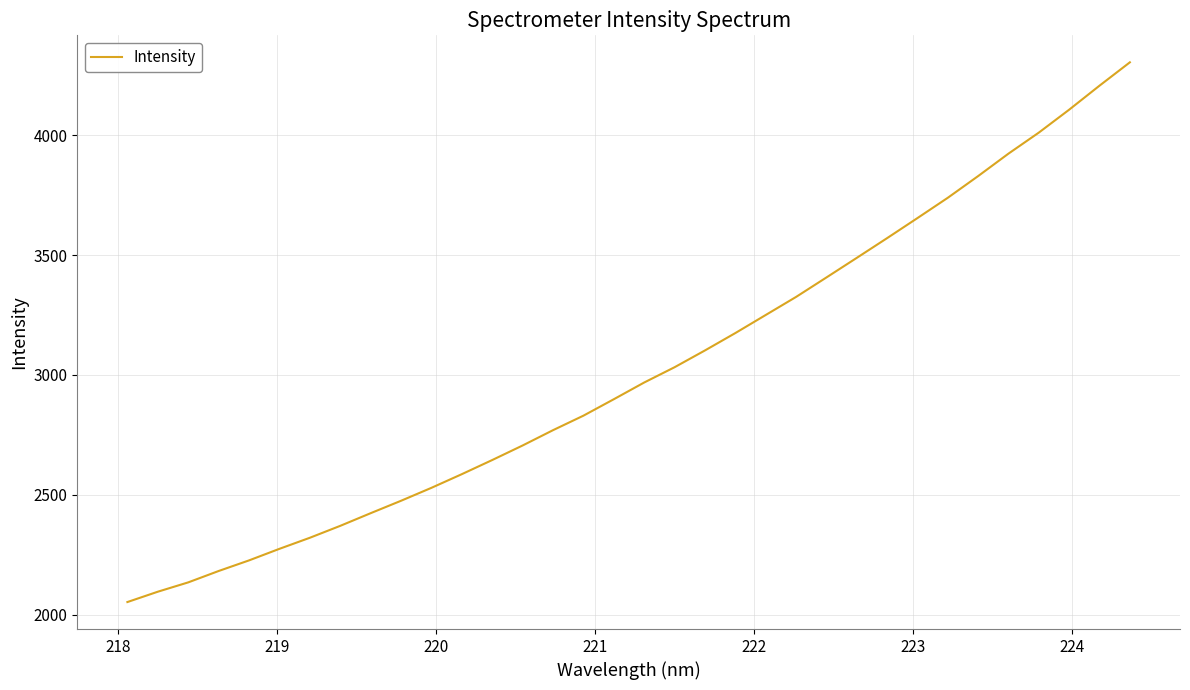

How many values are below 2968?

17